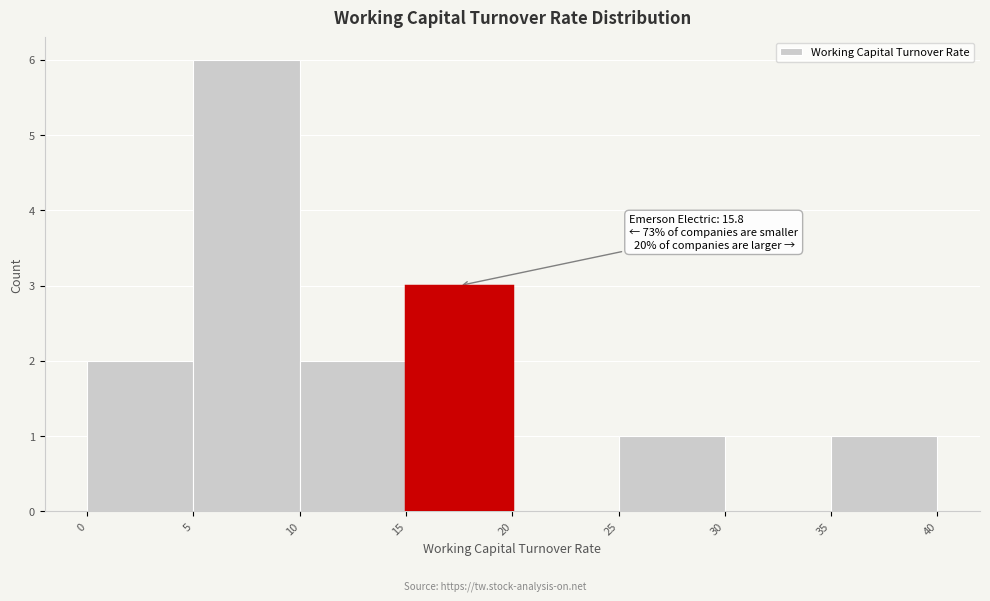

Over which range of the x-axis is the bar tallest?

5 to 10